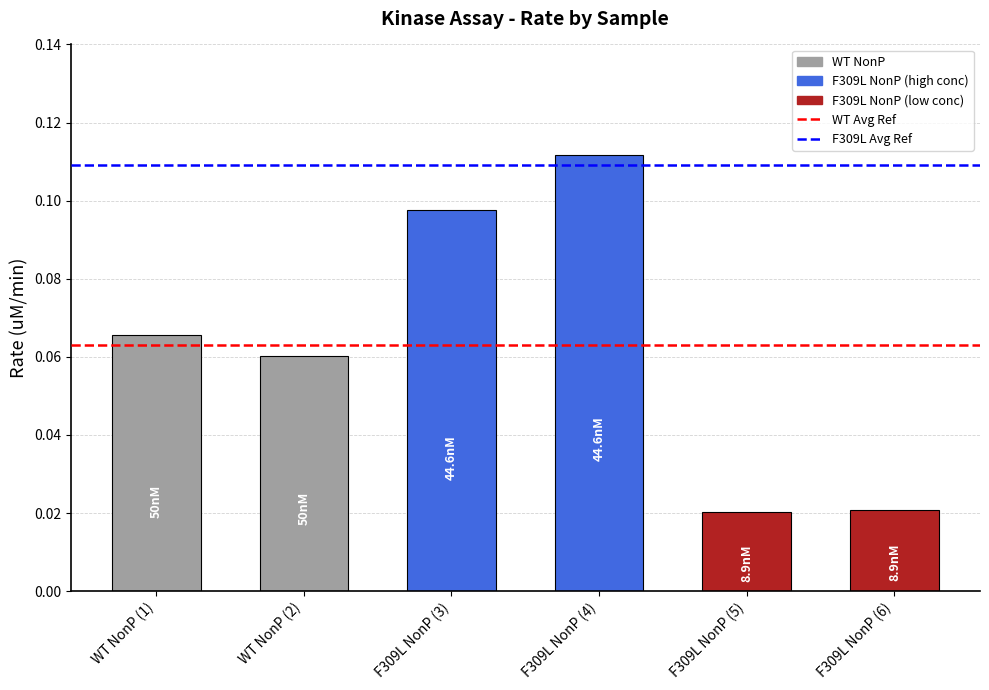

What is the label of the 6th bar from the right?

WT NonP (1)